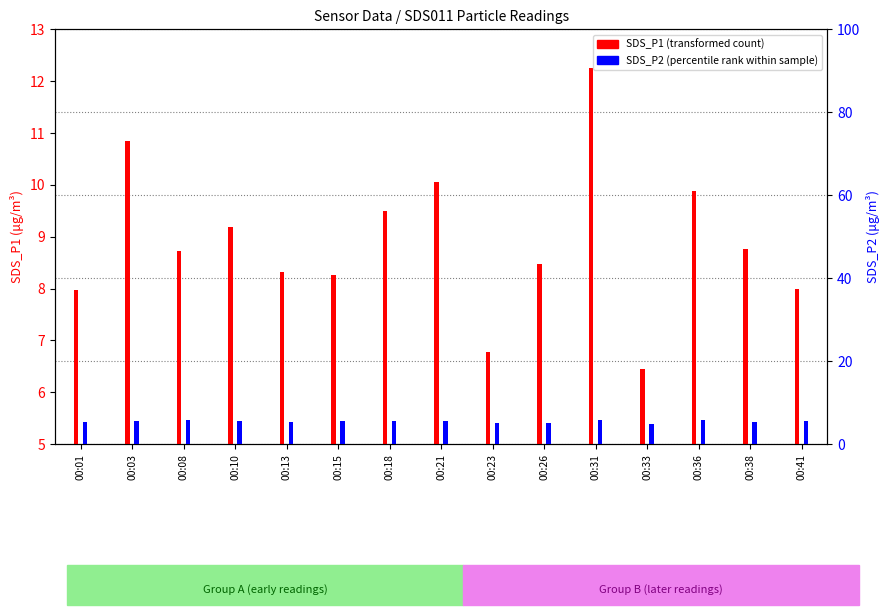

How many groups of bars are there?

15